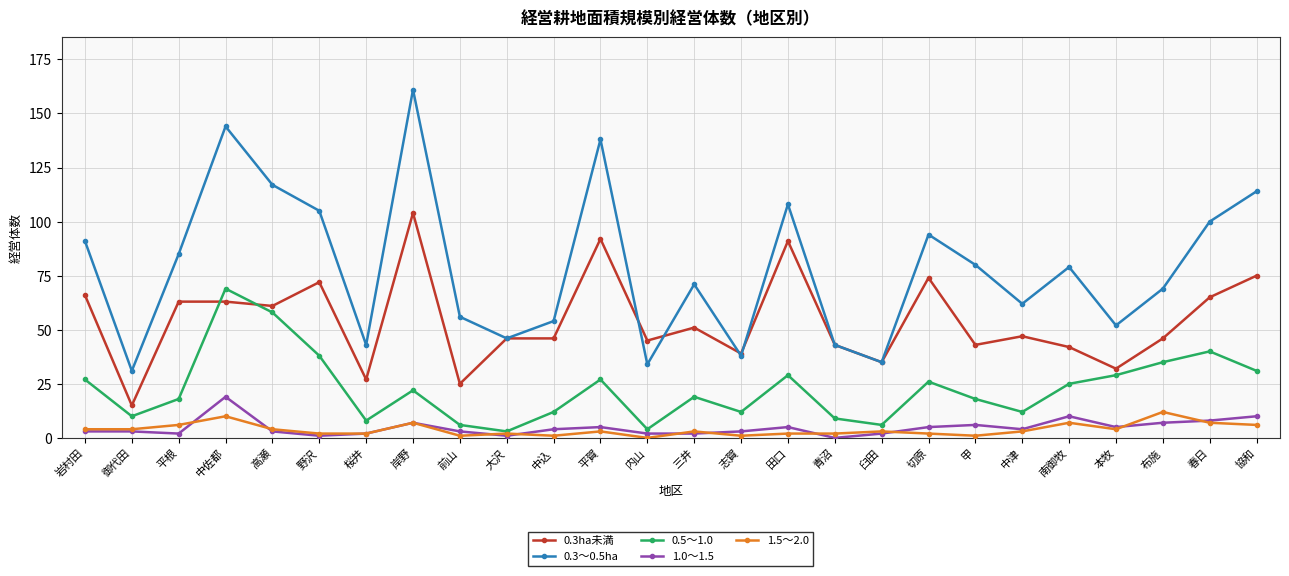

How many data points does each series have?

26